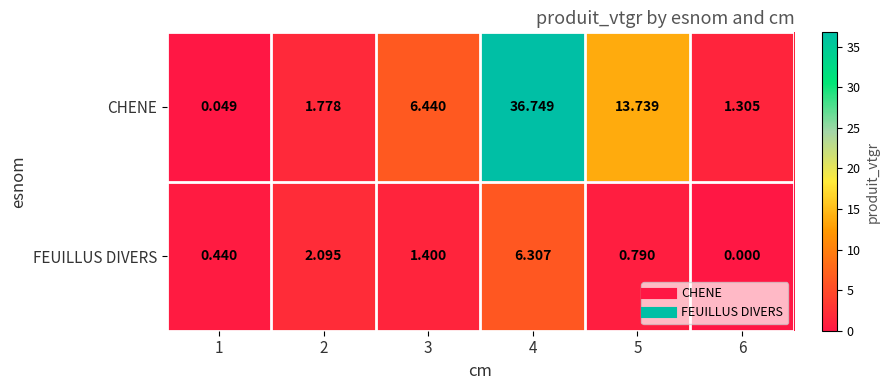

What is the maximum value shown in the chart?

36.7